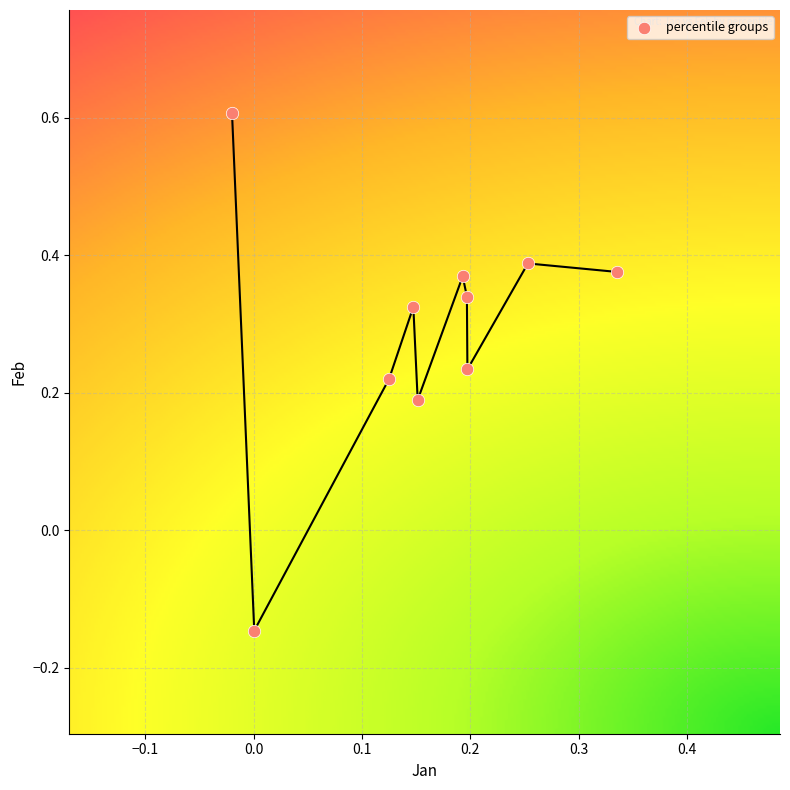

What is the range of Y values (max minus min)?

0.8